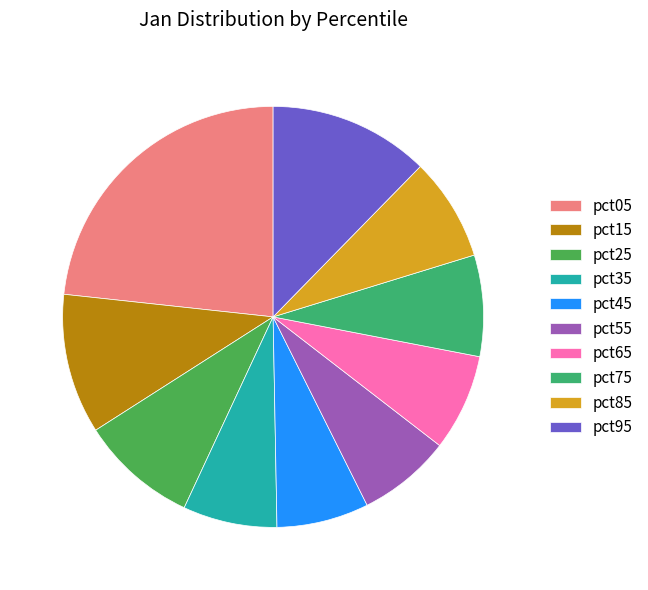

Count the number of slices in the pie.

10